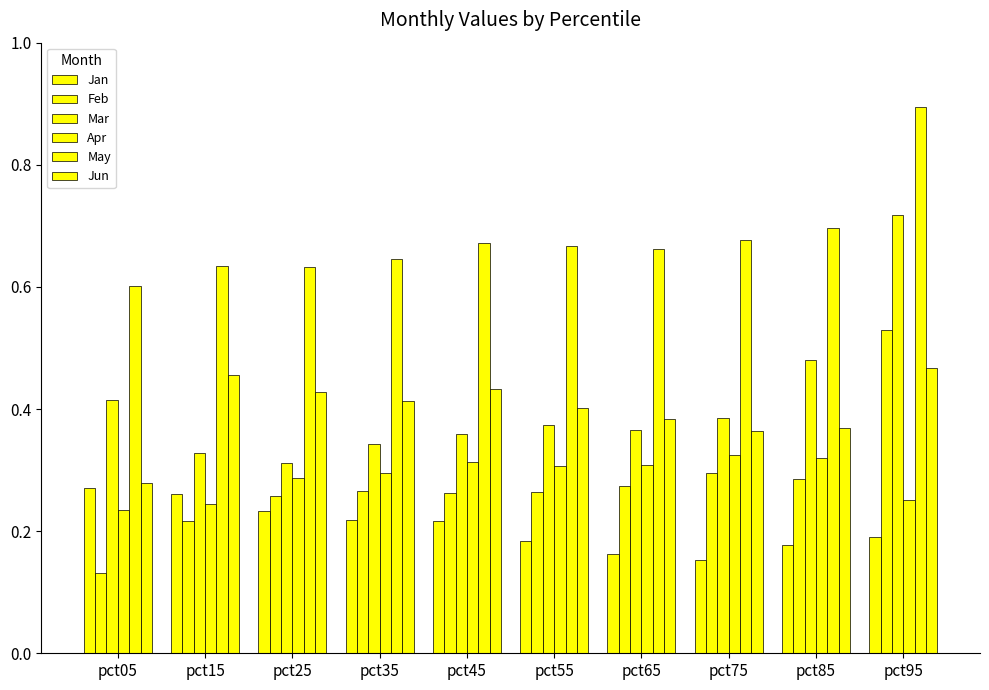

Reading left to right, transcribe all the data shown in this chart.

Jan: pct05=0.3	pct15=0.3	pct25=0.2	pct35=0.2	pct45=0.2	pct55=0.2	pct65=0.2	pct75=0.2	pct85=0.2	pct95=0.2
Feb: pct05=0.1	pct15=0.2	pct25=0.3	pct35=0.3	pct45=0.3	pct55=0.3	pct65=0.3	pct75=0.3	pct85=0.3	pct95=0.5
Mar: pct05=0.4	pct15=0.3	pct25=0.3	pct35=0.3	pct45=0.4	pct55=0.4	pct65=0.4	pct75=0.4	pct85=0.5	pct95=0.7
Apr: pct05=0.2	pct15=0.2	pct25=0.3	pct35=0.3	pct45=0.3	pct55=0.3	pct65=0.3	pct75=0.3	pct85=0.3	pct95=0.3
May: pct05=0.6	pct15=0.6	pct25=0.6	pct35=0.6	pct45=0.7	pct55=0.7	pct65=0.7	pct75=0.7	pct85=0.7	pct95=0.9
Jun: pct05=0.3	pct15=0.5	pct25=0.4	pct35=0.4	pct45=0.4	pct55=0.4	pct65=0.4	pct75=0.4	pct85=0.4	pct95=0.5